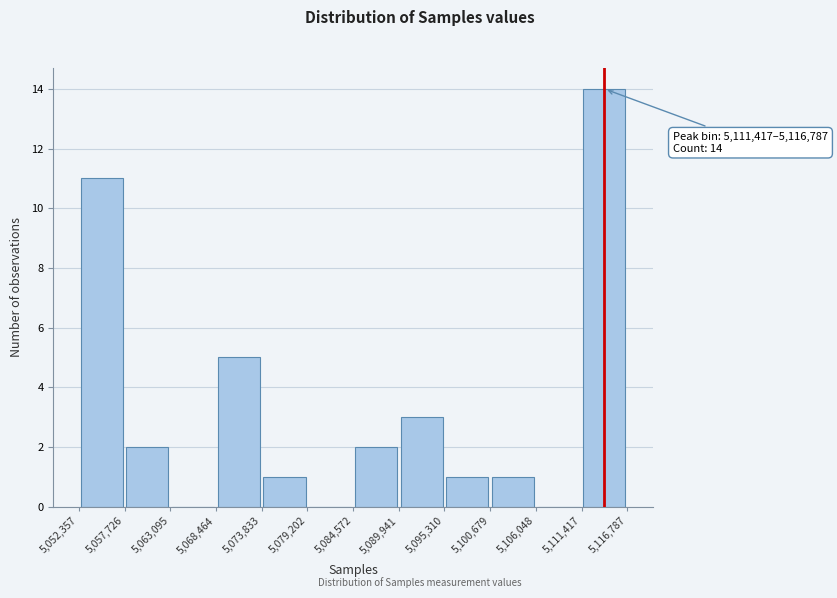

Which range on the x-axis has the tallest bar?

5,111,417 to 5,116,787